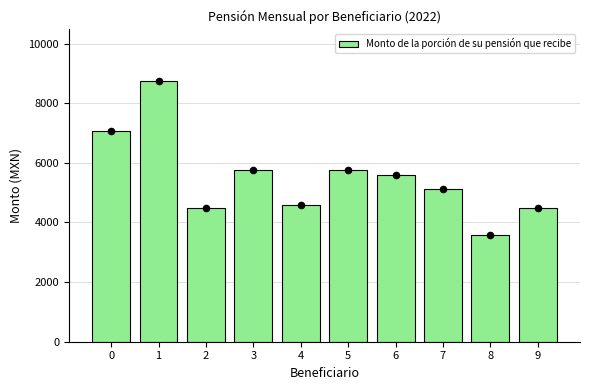

What is the change in value from 0 to 8?

-3481.2